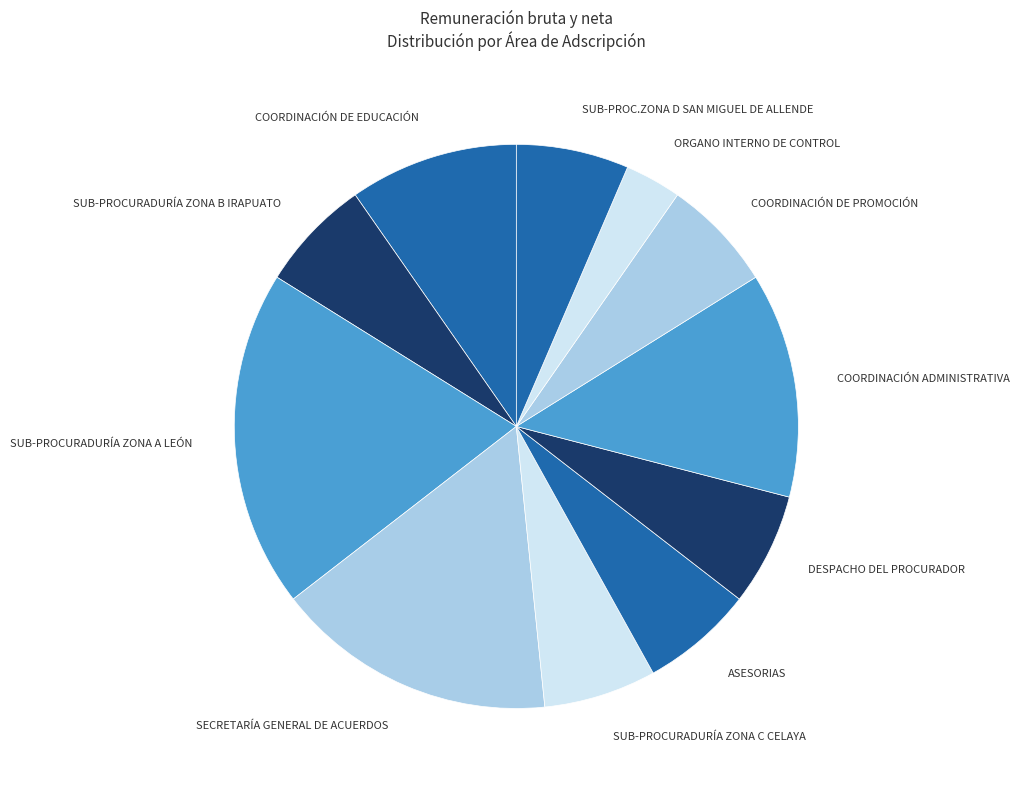

The COORDINACIÓN DE PROMOCIÓN slice represents 6% of the pie. True or false?

True